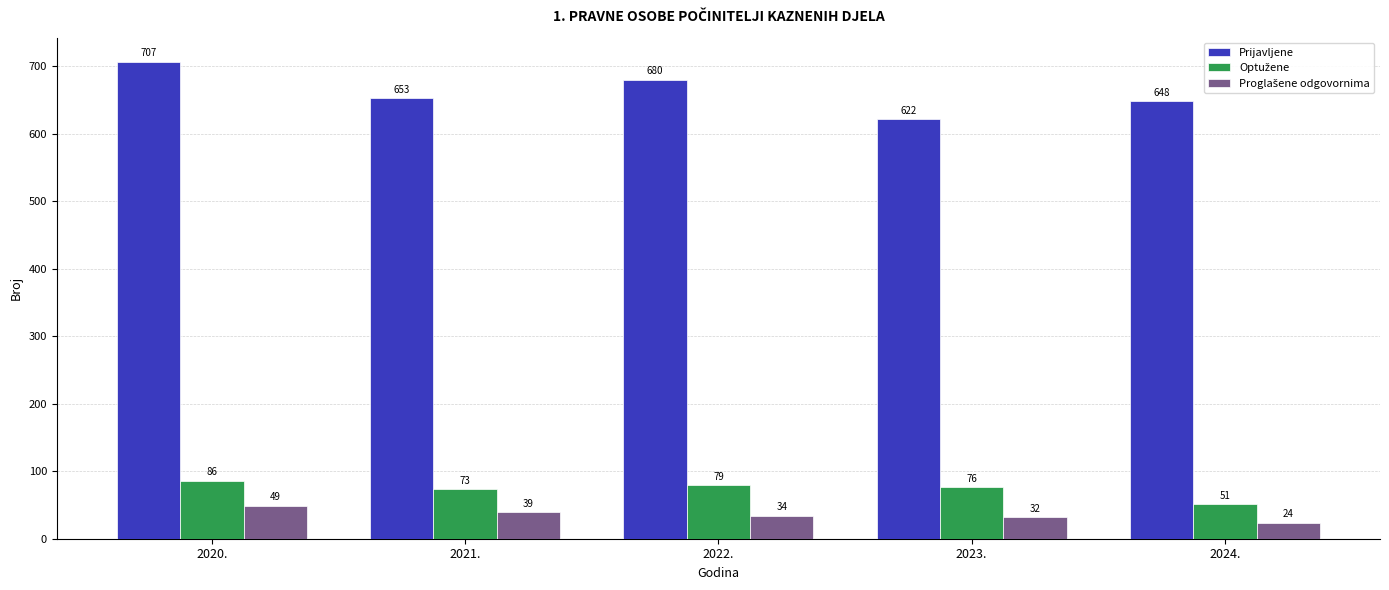

True or false: Prijavljene has a value of 622 at 2023..

True